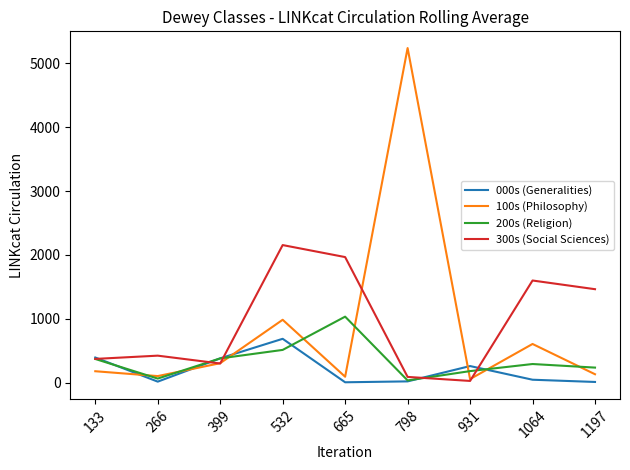

Is the value of 300s (Social Sciences) at 665 greater than the value of 100s (Philosophy) at 1064?

Yes